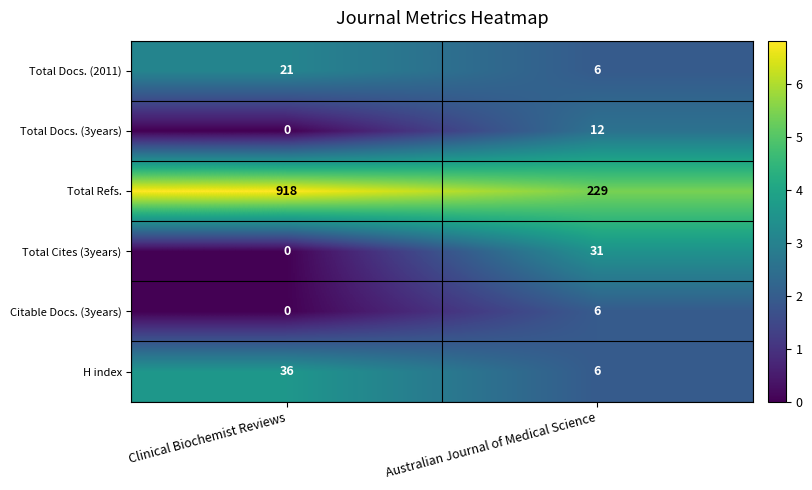

Reading left to right, transcribe all the data shown in this chart.

Total Docs. (2011): Clinical Biochemist Reviews=21	Australian Journal of Medical Science=6
Total Docs. (3years): Clinical Biochemist Reviews=0	Australian Journal of Medical Science=12
Total Refs.: Clinical Biochemist Reviews=918	Australian Journal of Medical Science=229
Total Cites (3years): Clinical Biochemist Reviews=0	Australian Journal of Medical Science=31
Citable Docs. (3years): Clinical Biochemist Reviews=0	Australian Journal of Medical Science=6
H index: Clinical Biochemist Reviews=36	Australian Journal of Medical Science=6